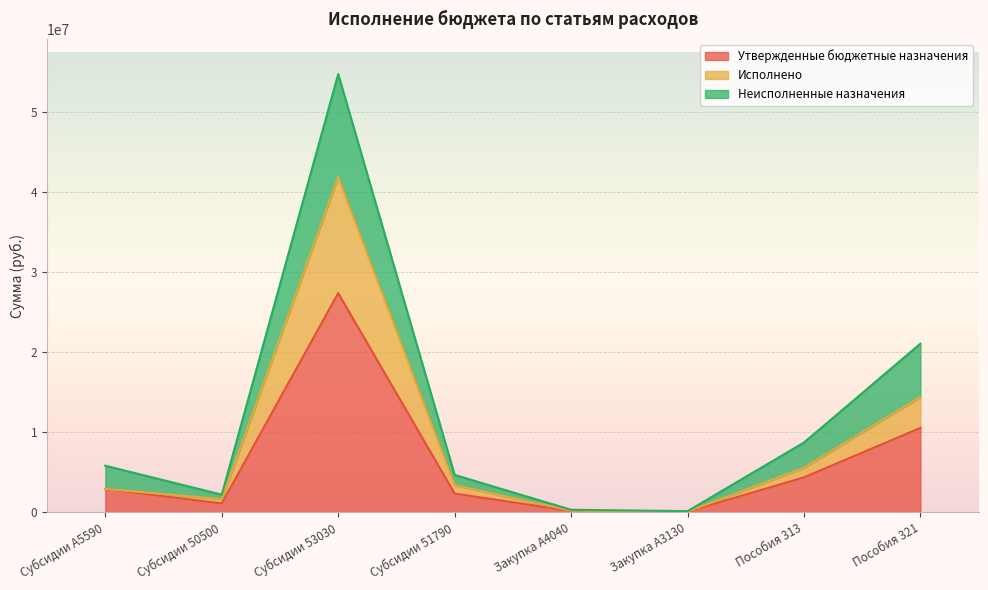

The value of Утвержденные бюджетные назначения at Пособия 313 is 6671280.9. True or false?

False